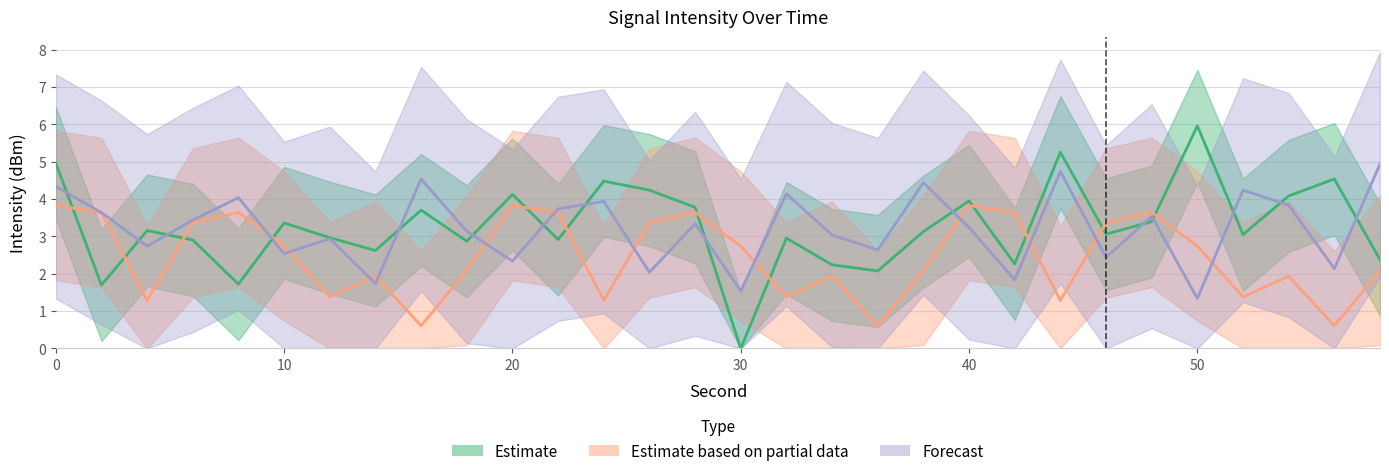

Does the chart display data point markers on the line(s)?

No